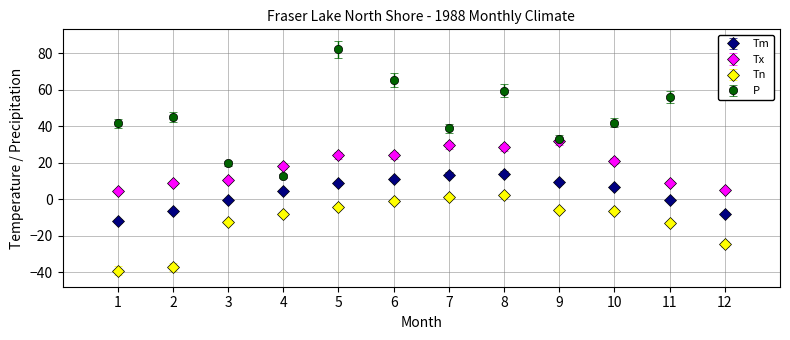

Which series has the widest spread of values?

P